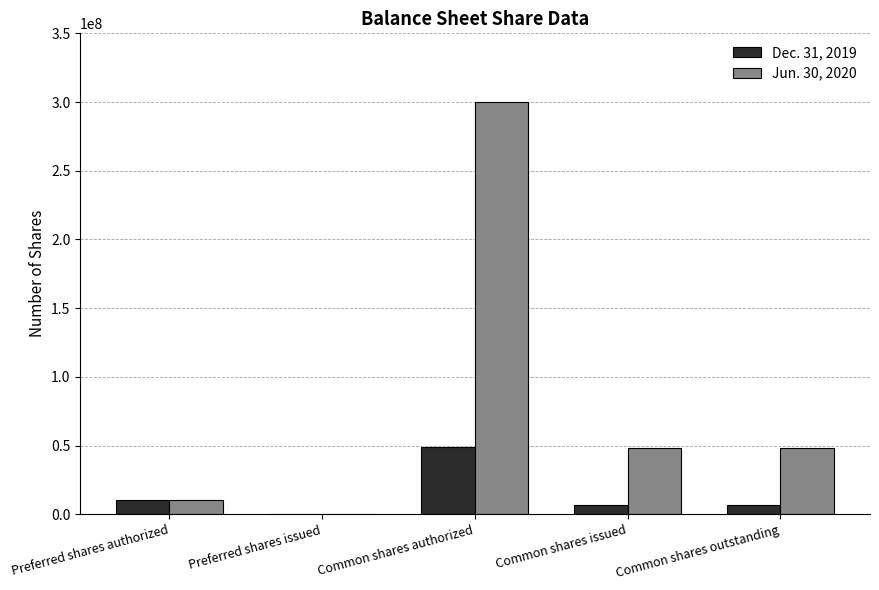

True or false: Jun. 30, 2020 has a value of 484406437 at Common shares authorized.

False